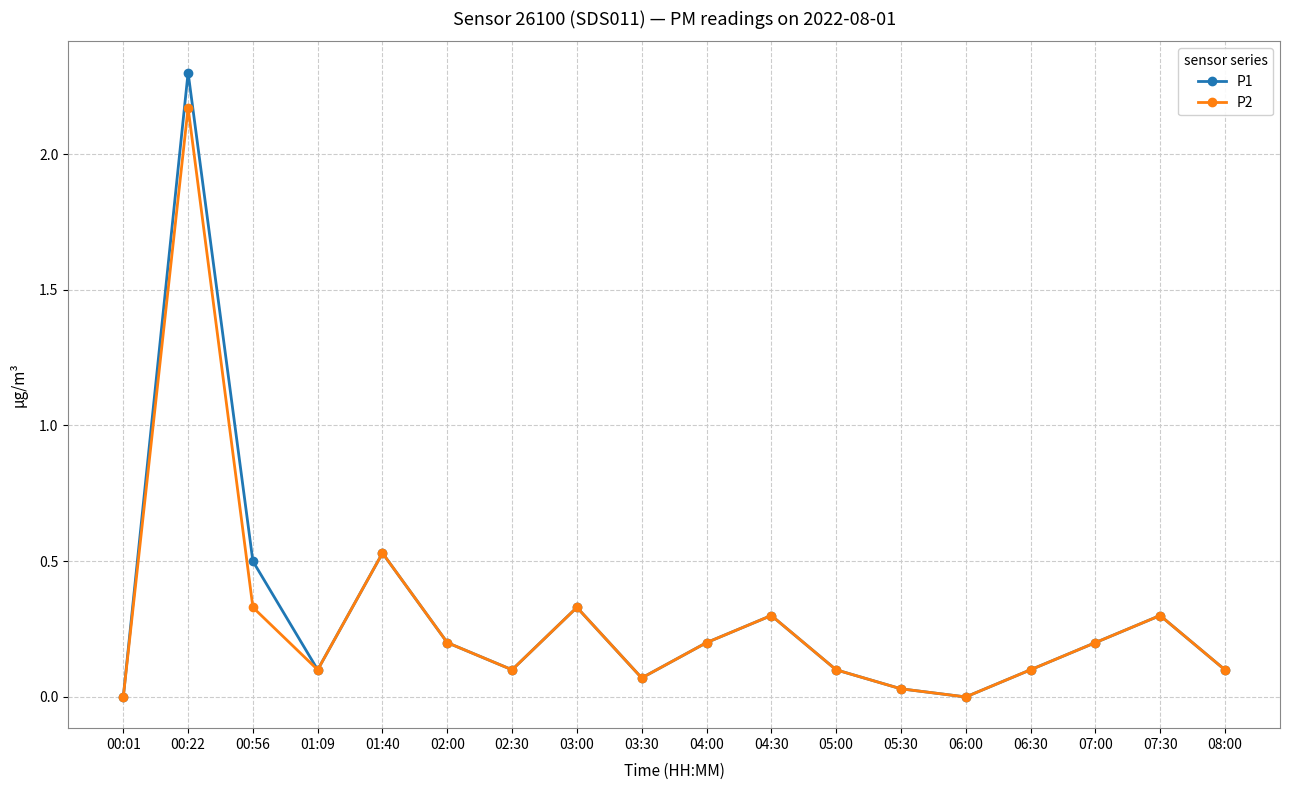

Rank the series by their maximum value, from lowest to highest.

P2, P1